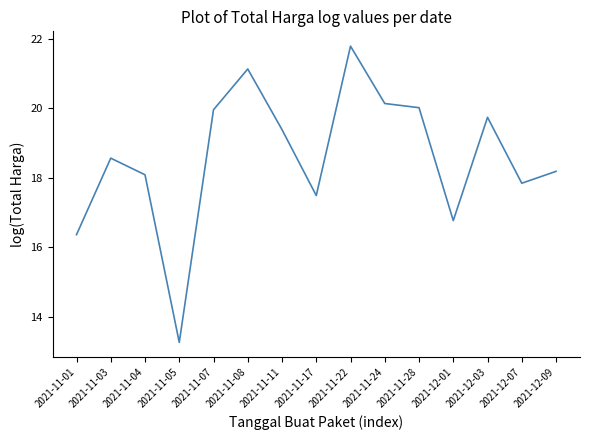

What is the difference between the maximum and minimum values?

8.5